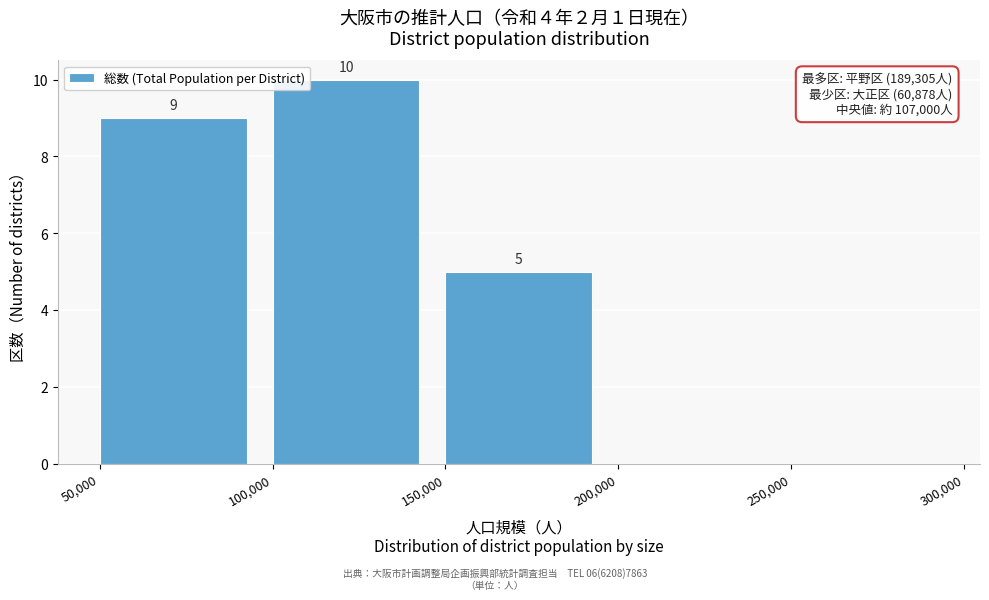

Over which range of the x-axis is the bar tallest?

100,000 to 150,000